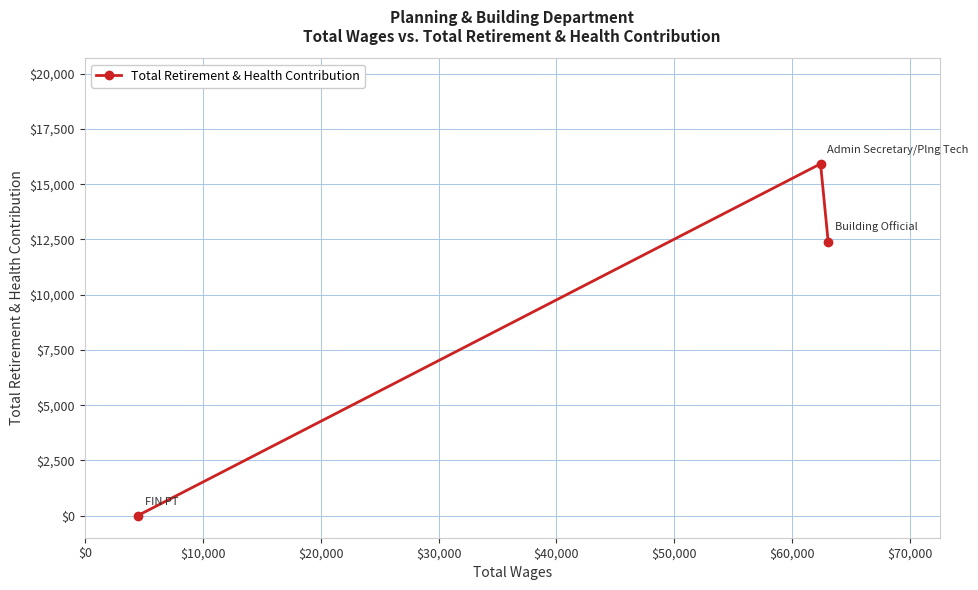

What is the greatest value displayed?

15923